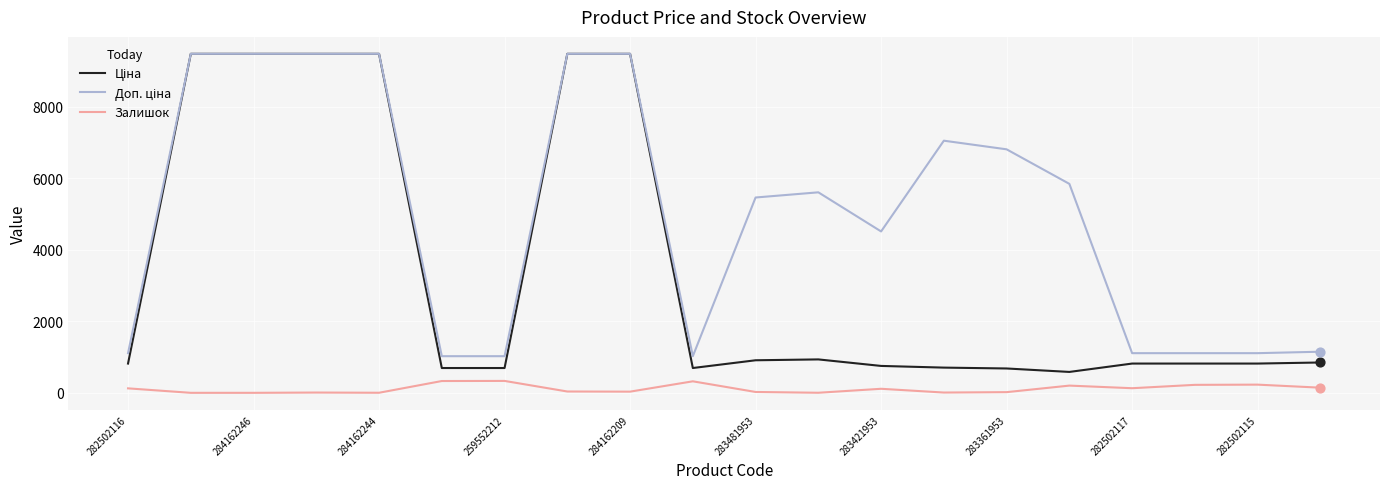

What is the highest value of the Залишок series?

333.0